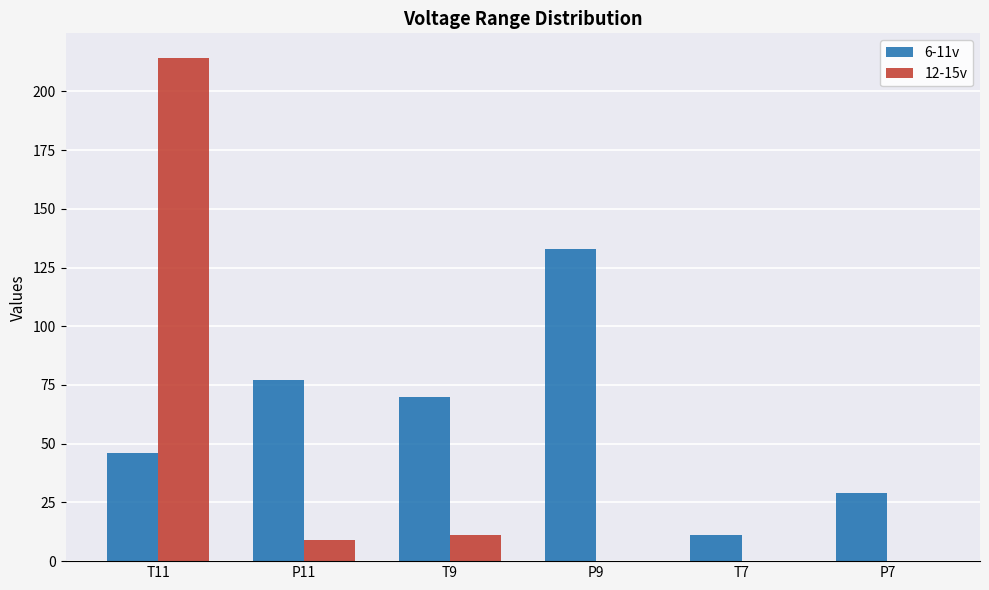

What is the total value across all series at T7?

11